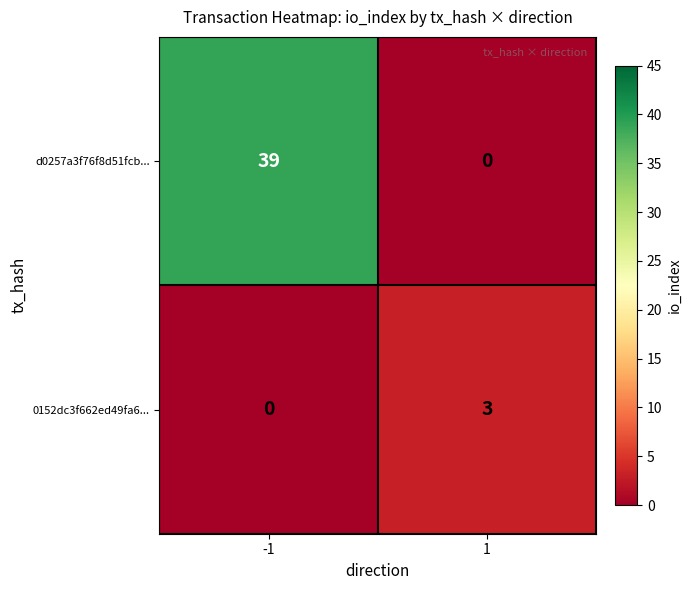

What is the total value across all series at -1?

39